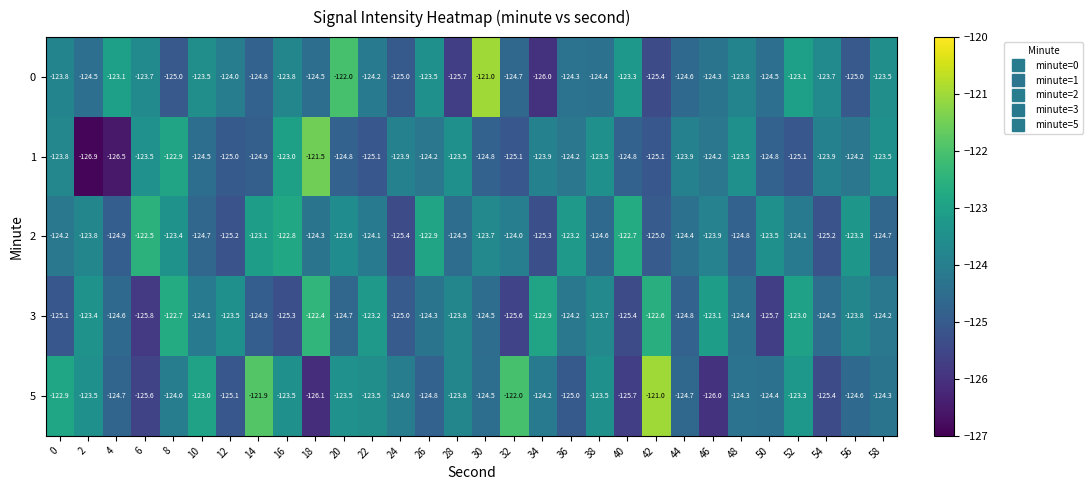

What is the lowest value of the 5 series?

-126.1